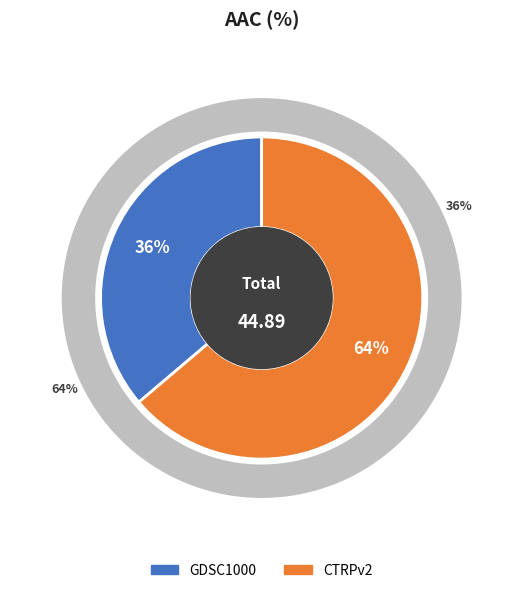

Which slice is the largest?

CTRPv2